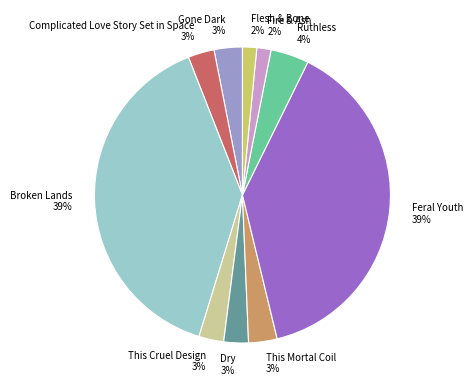

Which has a higher value, Broken Lands or This Mortal Coil?

Broken Lands